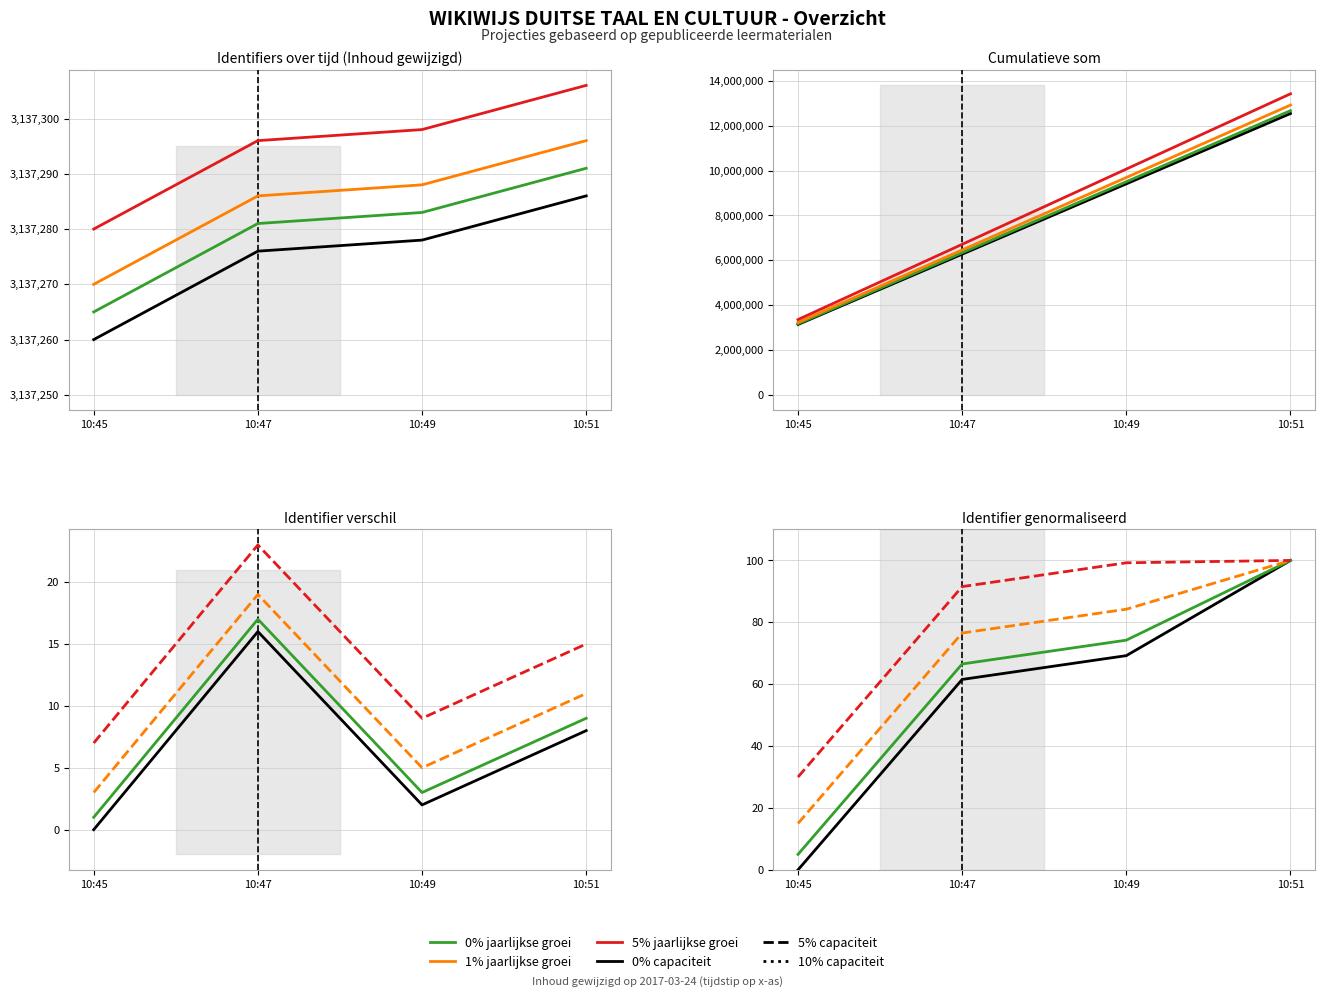

Is it true that the value at 10:45 is 3137260?

True